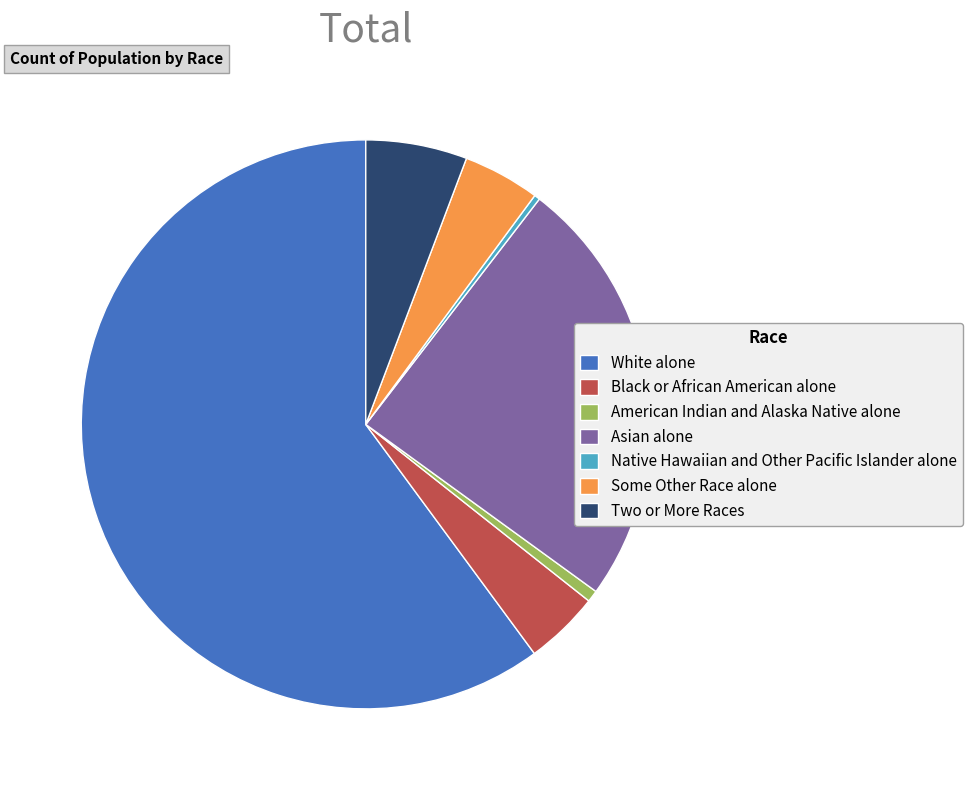

Which slice is the largest?

White alone